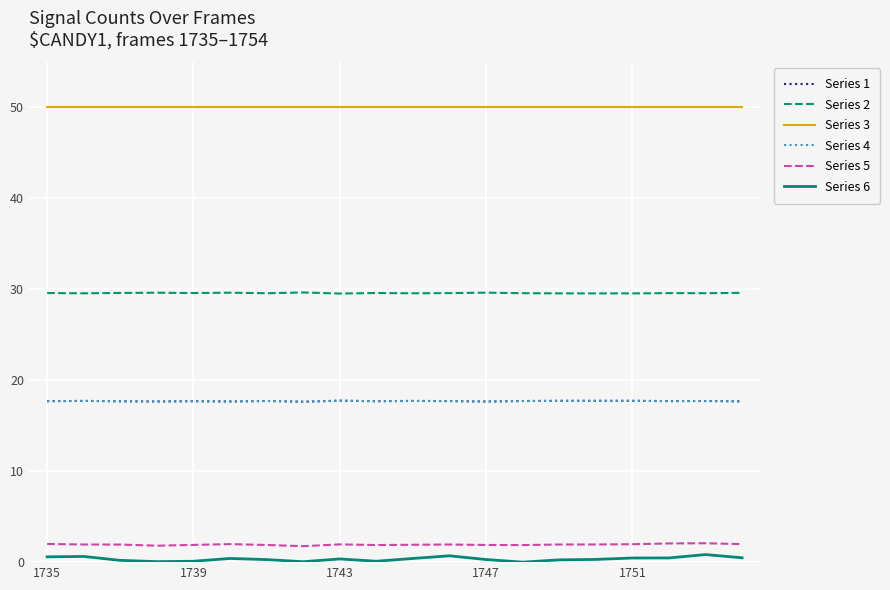

Is this an area chart (filled region under the line)?

No